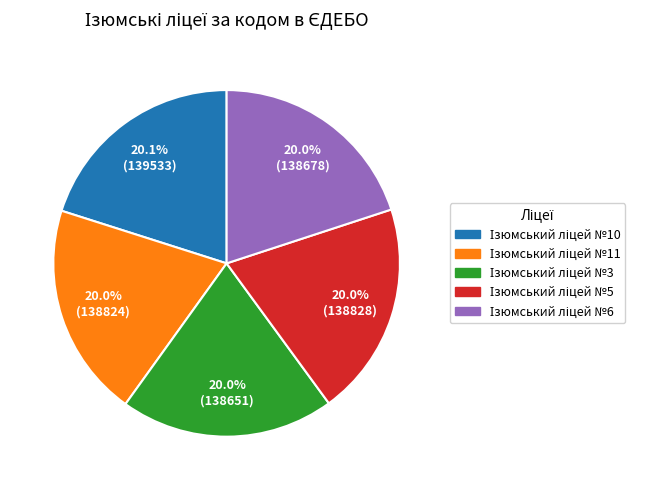

Is there any slice that represents more than half of the pie?

No